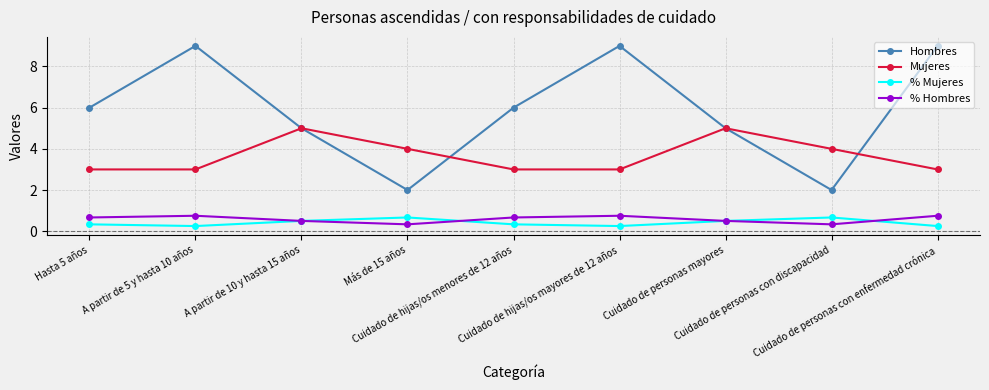

How many interior local valleys does the % Mujeres series have?

2